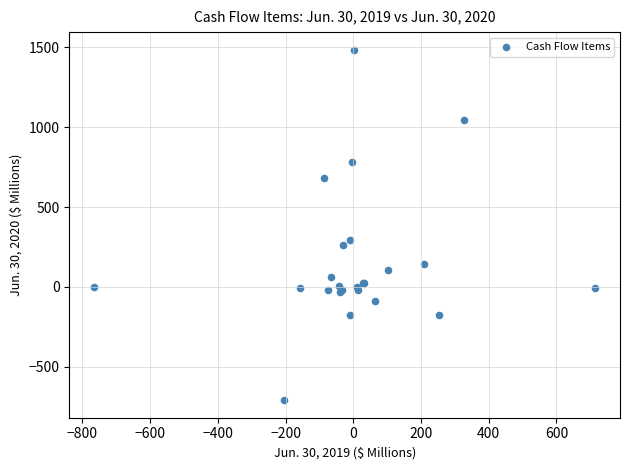

What Y value in the scatter plot is closest to 388?

294